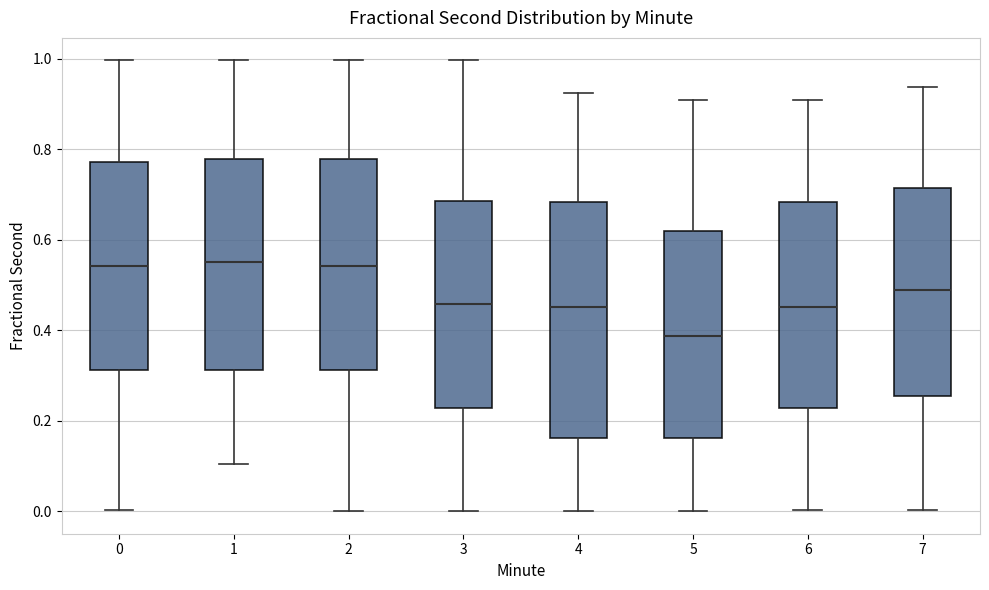

Which box is the tallest, from its lower edge to its upper edge?

4